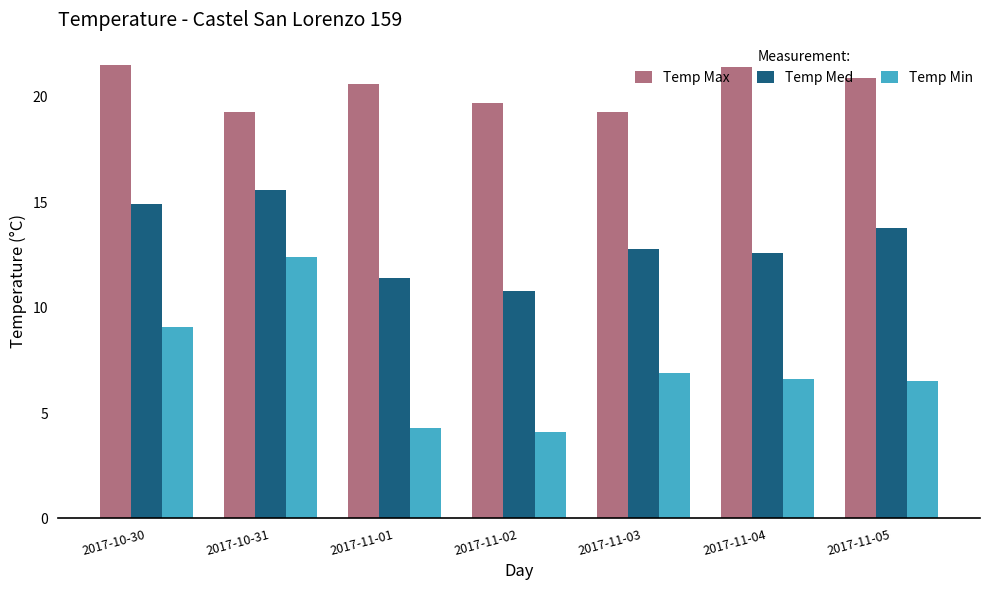

Reading right to left, list all the values displayed in this chart.

Temp Max: 20.9	21.4	19.3	19.7	20.6	19.3	21.5
Temp Med: 13.8	12.6	12.8	10.8	11.4	15.6	14.9
Temp Min: 6.5	6.6	6.9	4.1	4.3	12.4	9.1